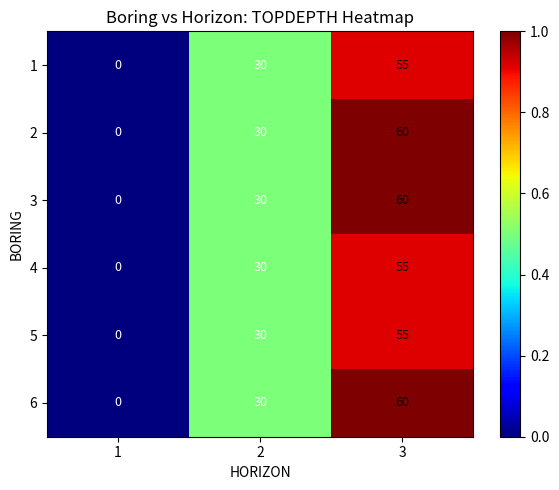

How many distinct data groups are displayed?

6